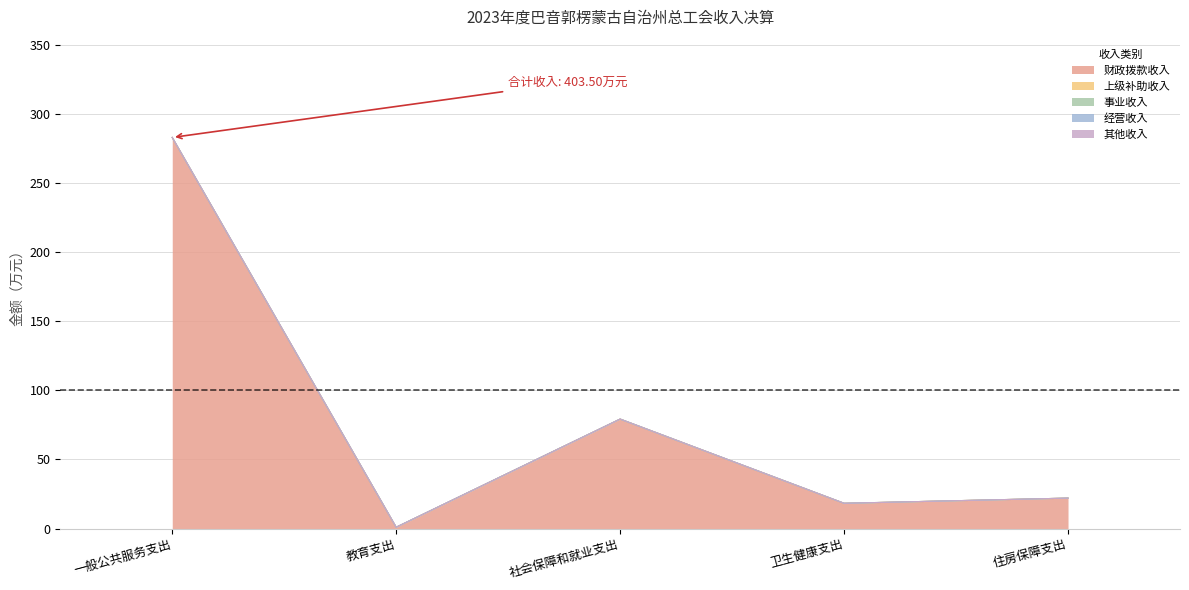

Reading left to right, what are all the values shown in this chart?

财政拨款收入: 282.9	1.0	79.2	18.3	22.1
上级补助收入: 0.0	0.0	0.0	0.0	0.0
事业收入: 0.0	0.0	0.0	0.0	0.0
经营收入: 0.0	0.0	0.0	0.0	0.0
其他收入: 0.0	0.0	0.0	0.0	0.0